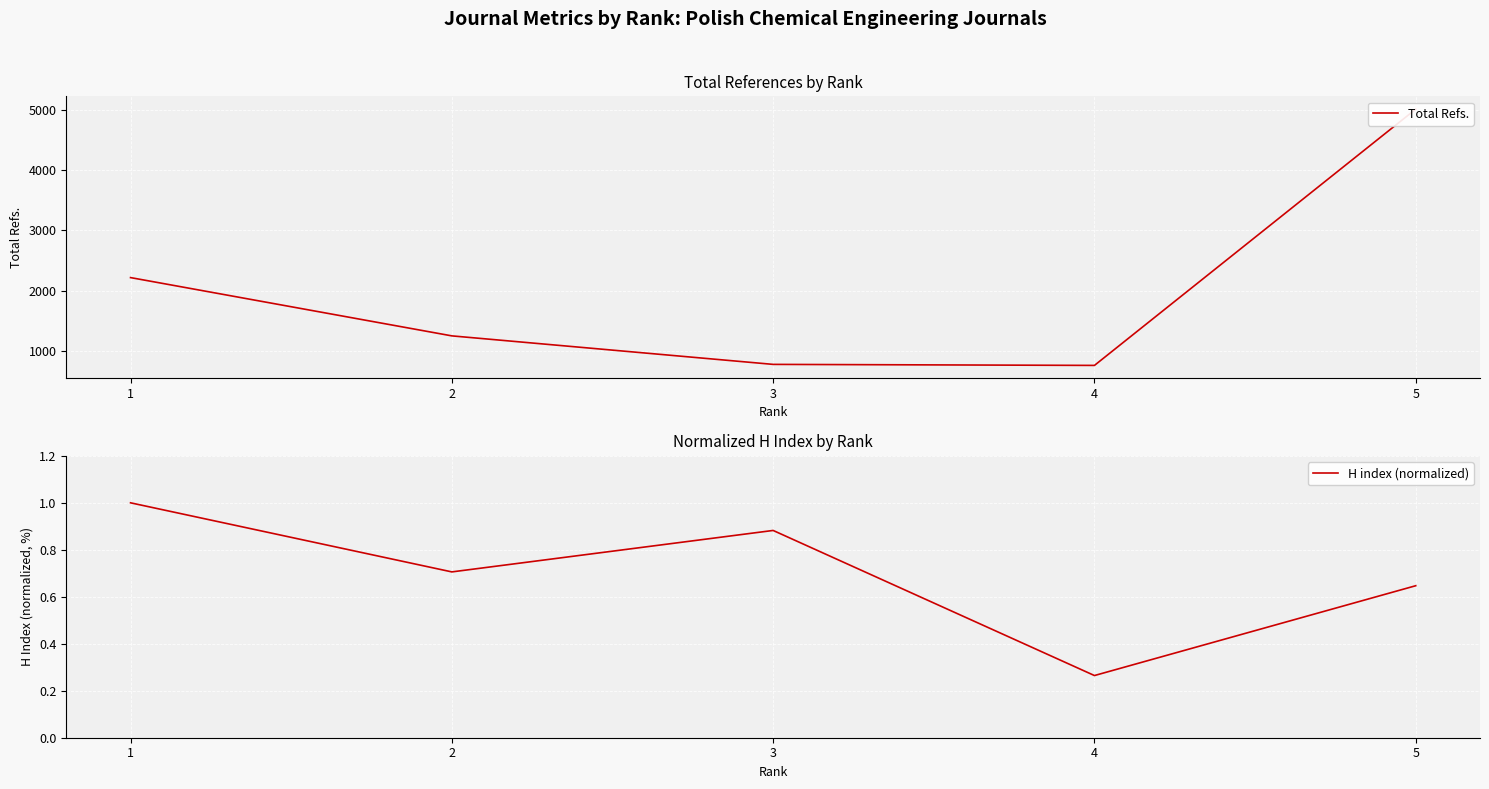

True or false: H index (normalized) and Total Refs. cross at least once.

False